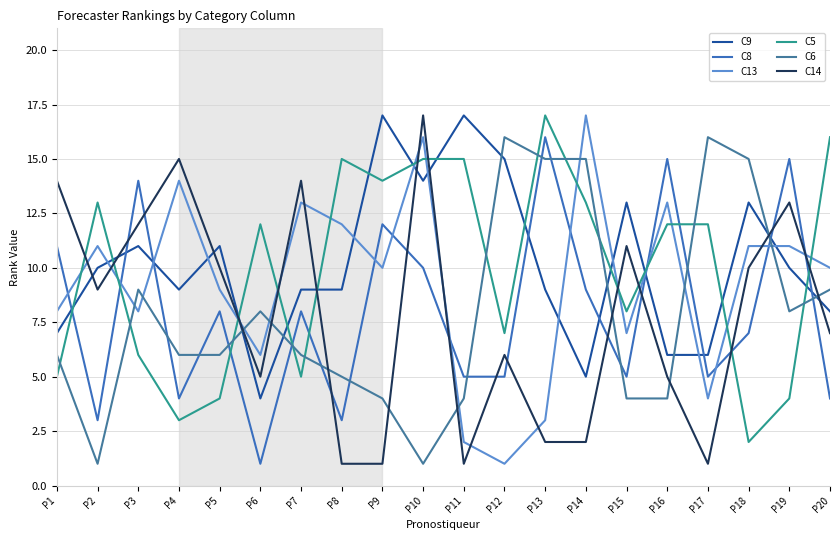

Which series has the largest total across all categories?

C9